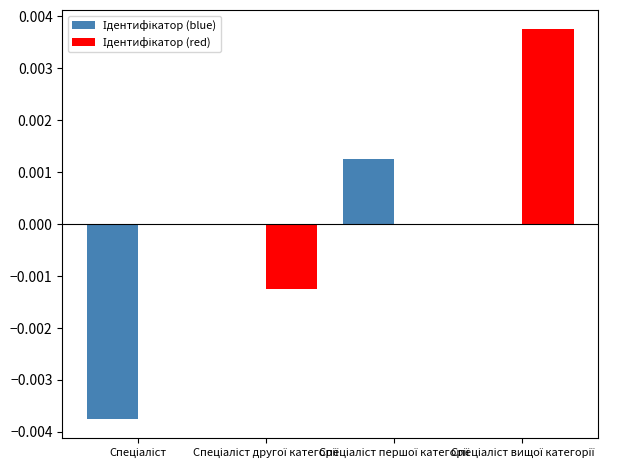

Are the bars grouped side by side (vs. stacked)?

Yes